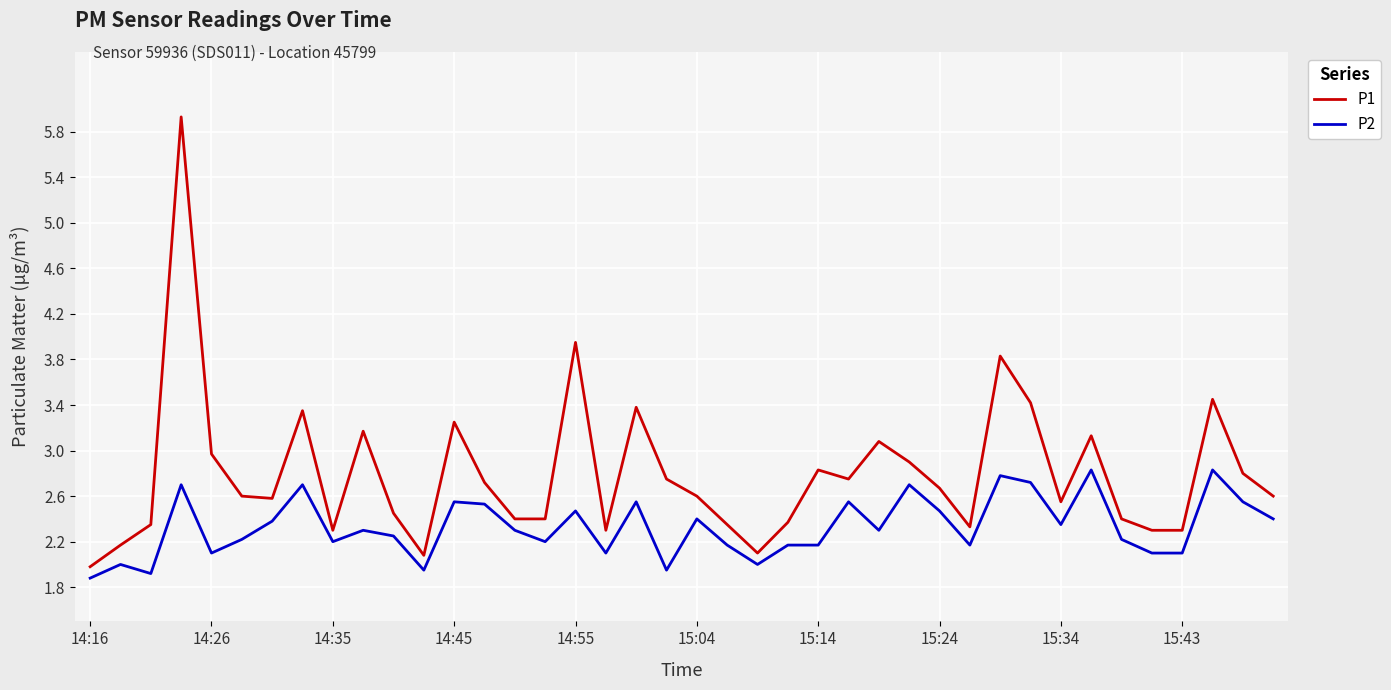

List the series in order of their overall mean, highest first.

P1, P2